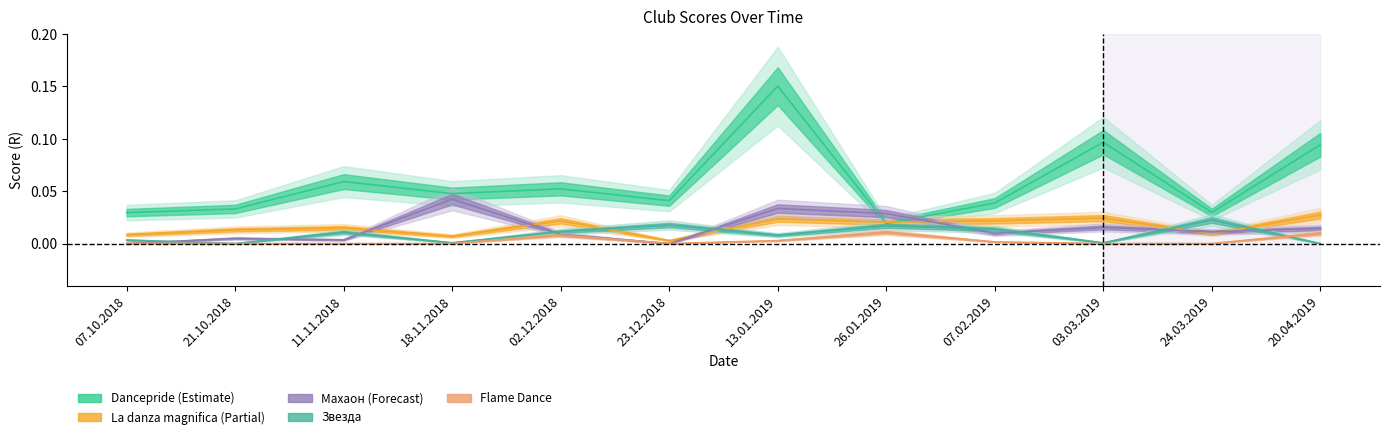

Count the number of data series in this chart.

5